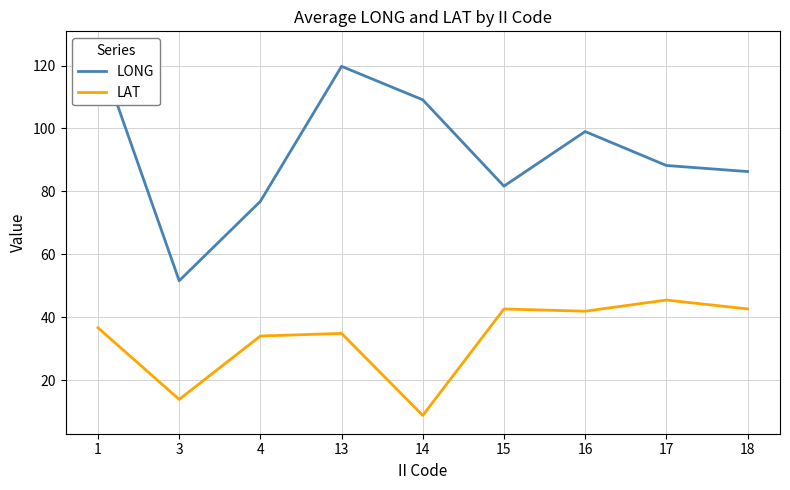

What are all the series names shown in the legend?

LONG, LAT